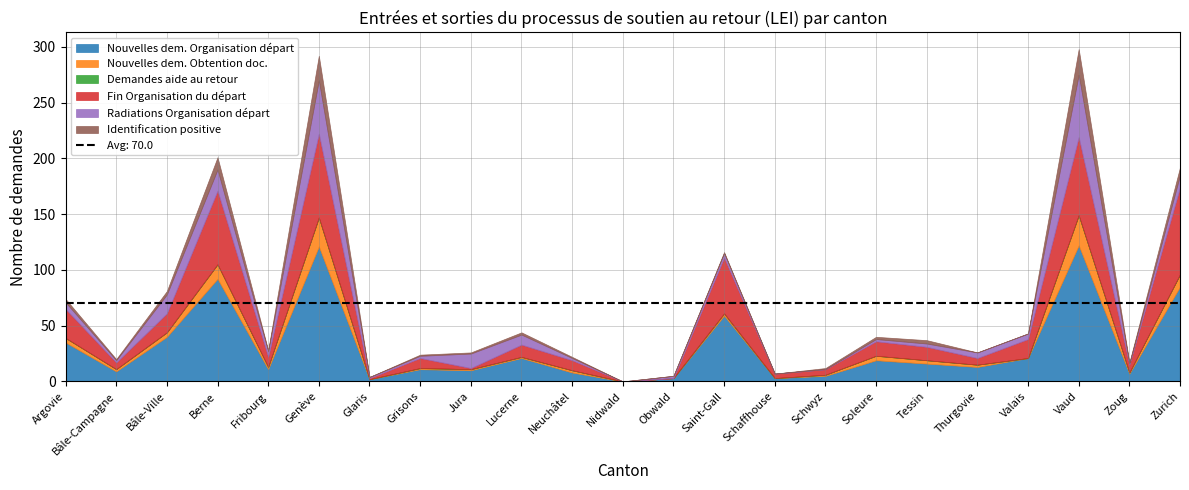

How many categories are shown in the chart?

23